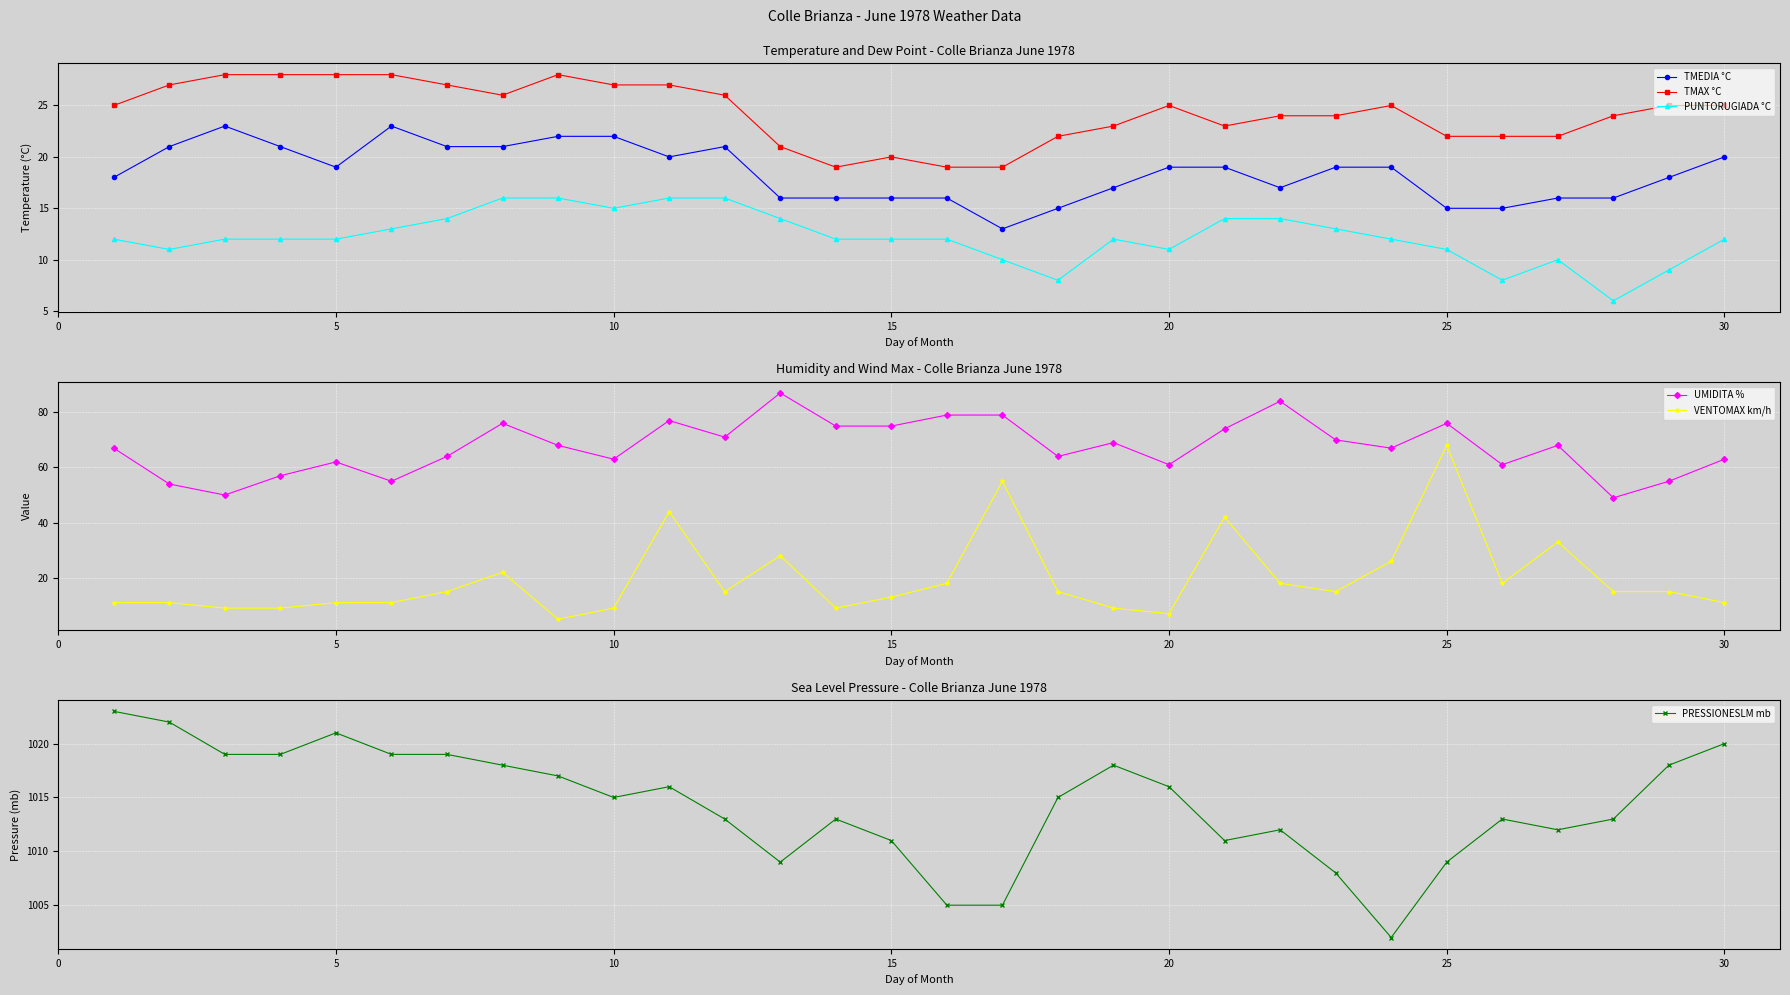

What is the highest value of the TMEDIA °C series?

23